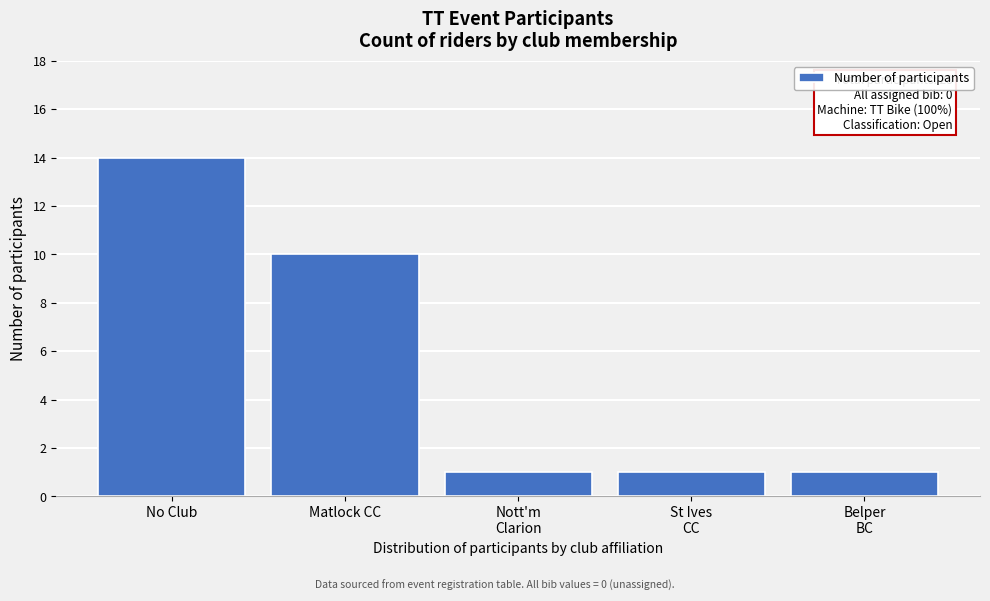

Reading left to right, transcribe all the data shown in this chart.

14	10	1	1	1